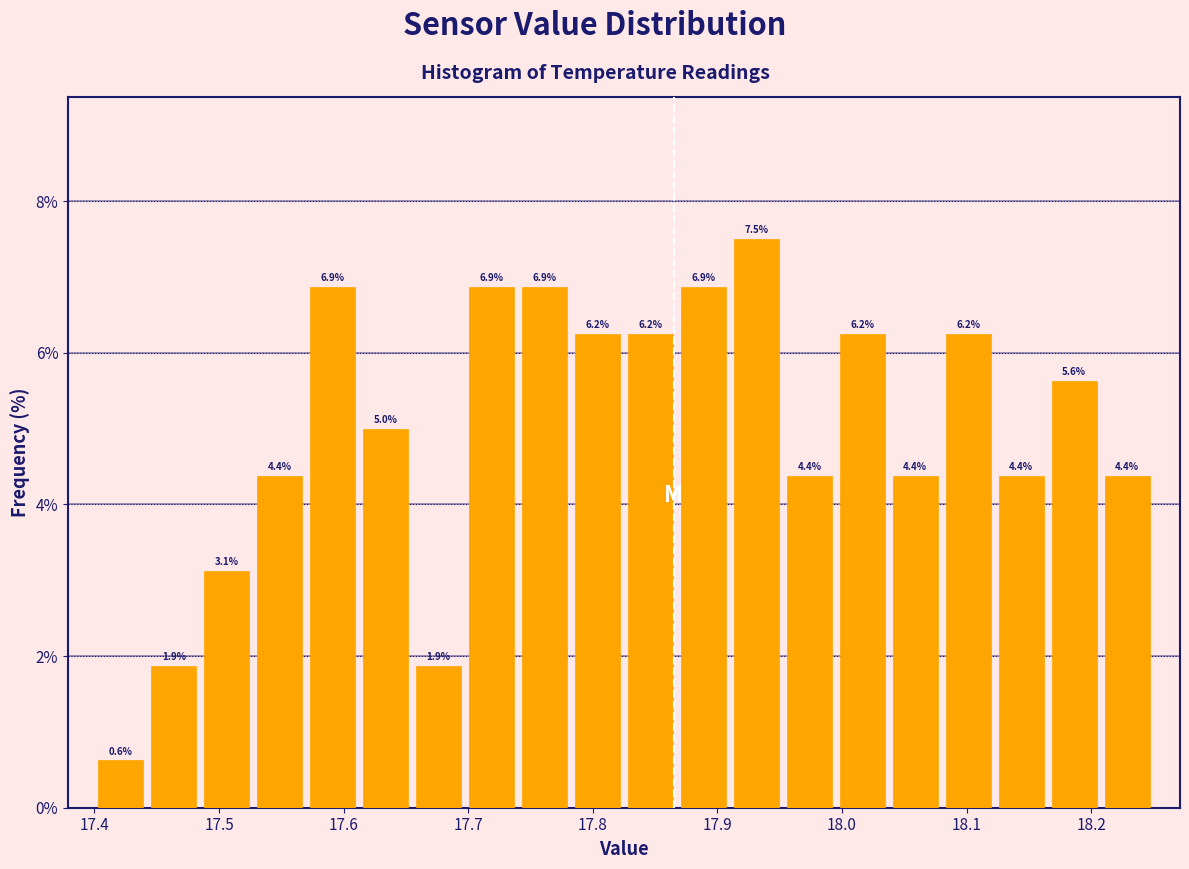

Over which range of the x-axis is the bar tallest?

17.91 to 17.95